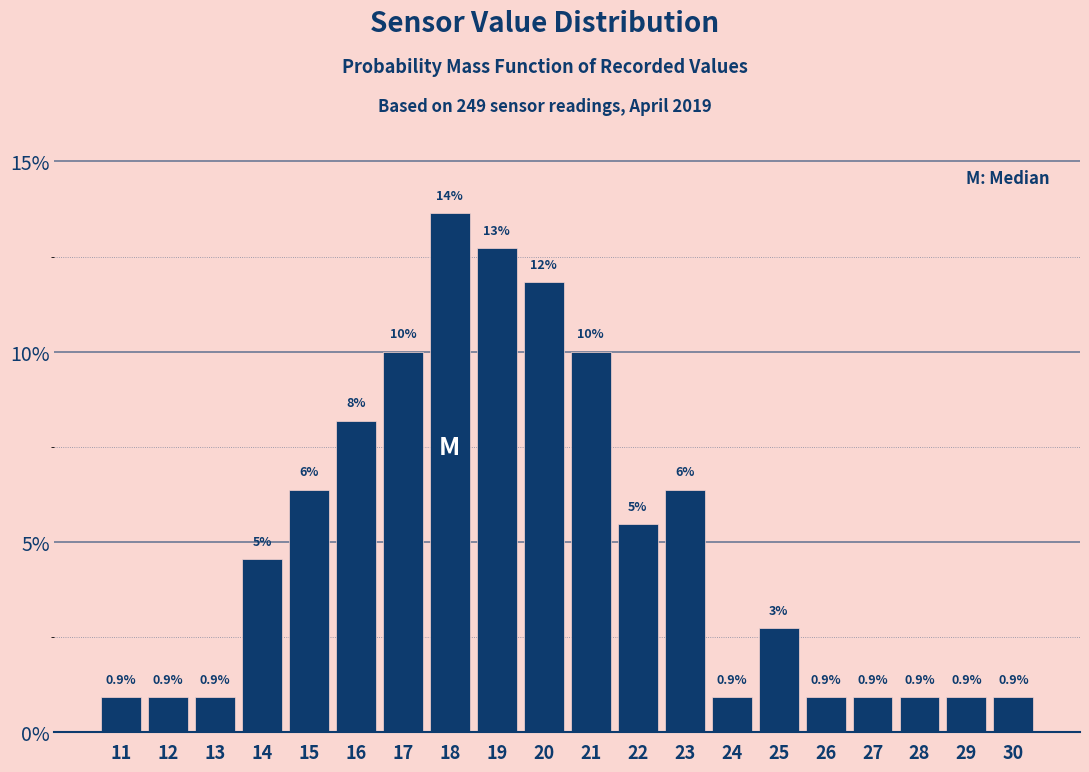

Read the value at 27.

0.9